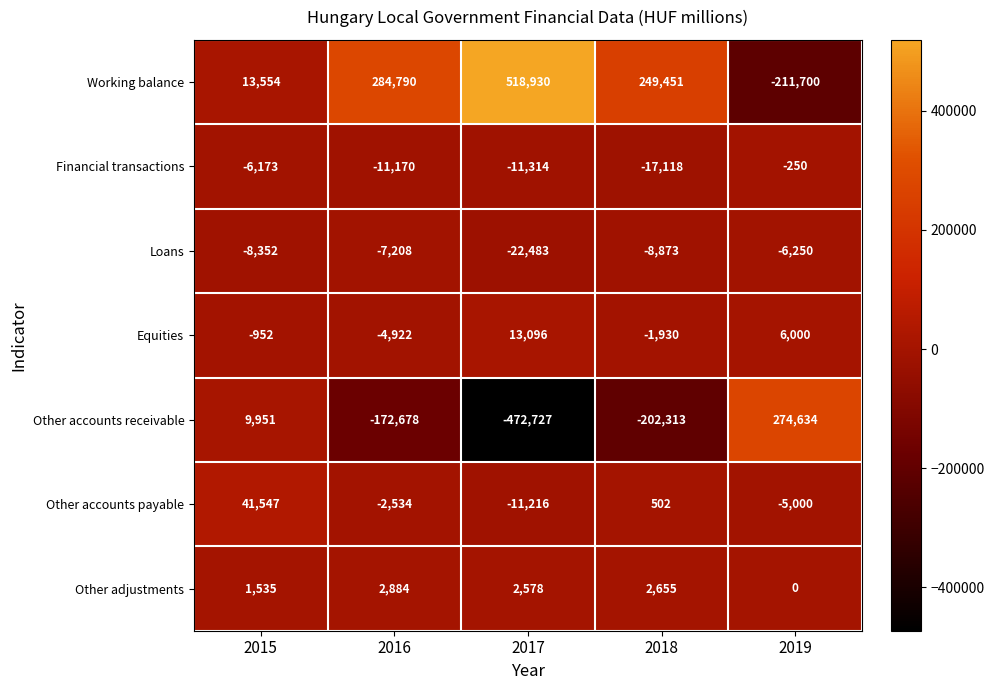

At 2017, list the series in order from largest to smallest.

Working balance, Equities, Other adjustments, Other accounts payable, Financial transactions, Loans, Other accounts receivable